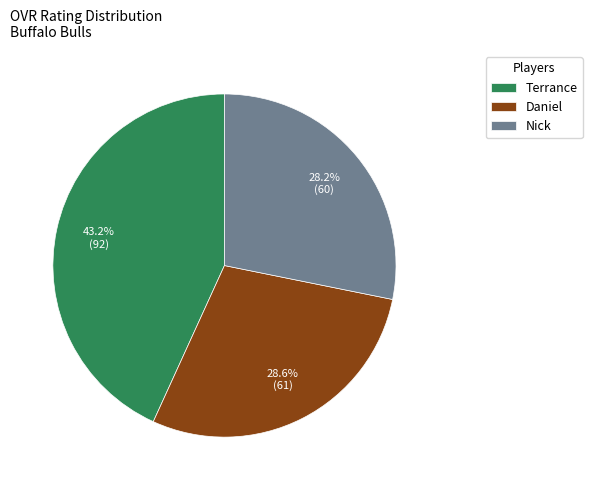

To the nearest percent, what percentage of the pie is Daniel?

29%